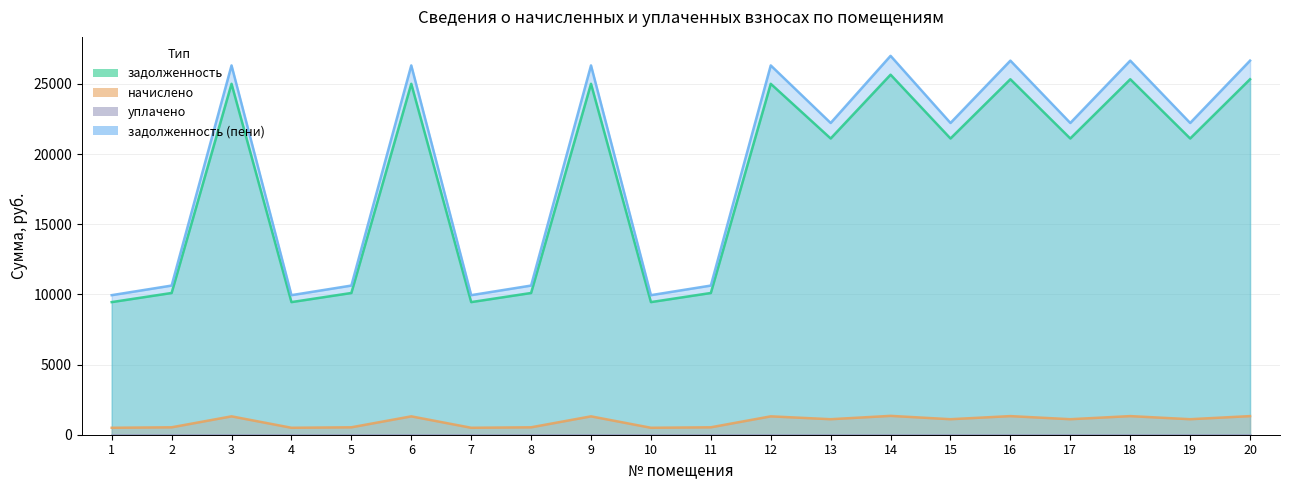

Rank the series by their maximum value, from lowest to highest.

начислено, задолженность, задолженность (пени)